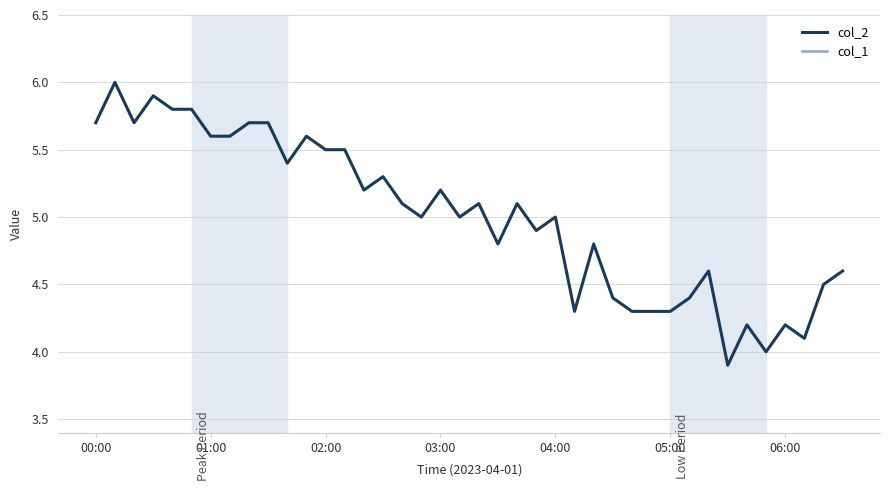

Which series has the widest spread of values?

col_2